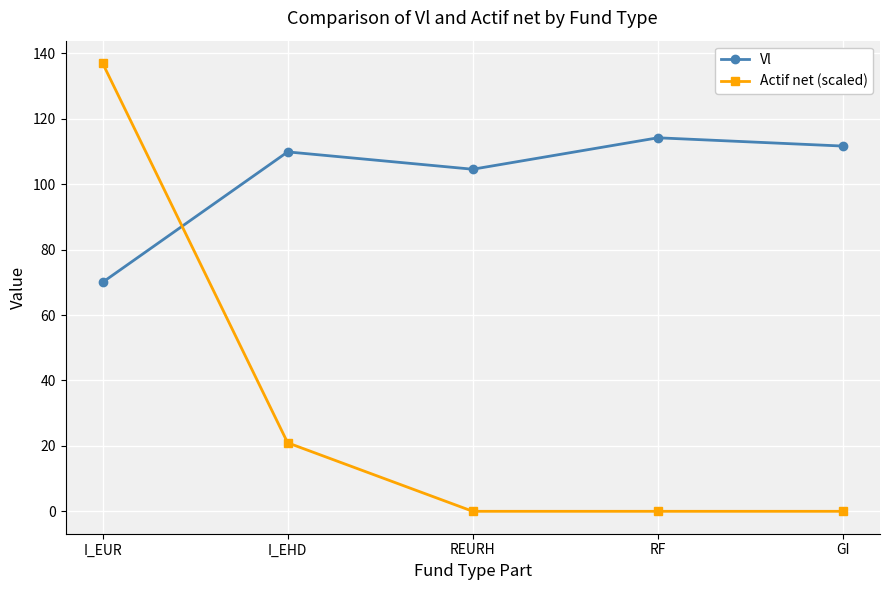

Does the chart have visible grid lines?

Yes